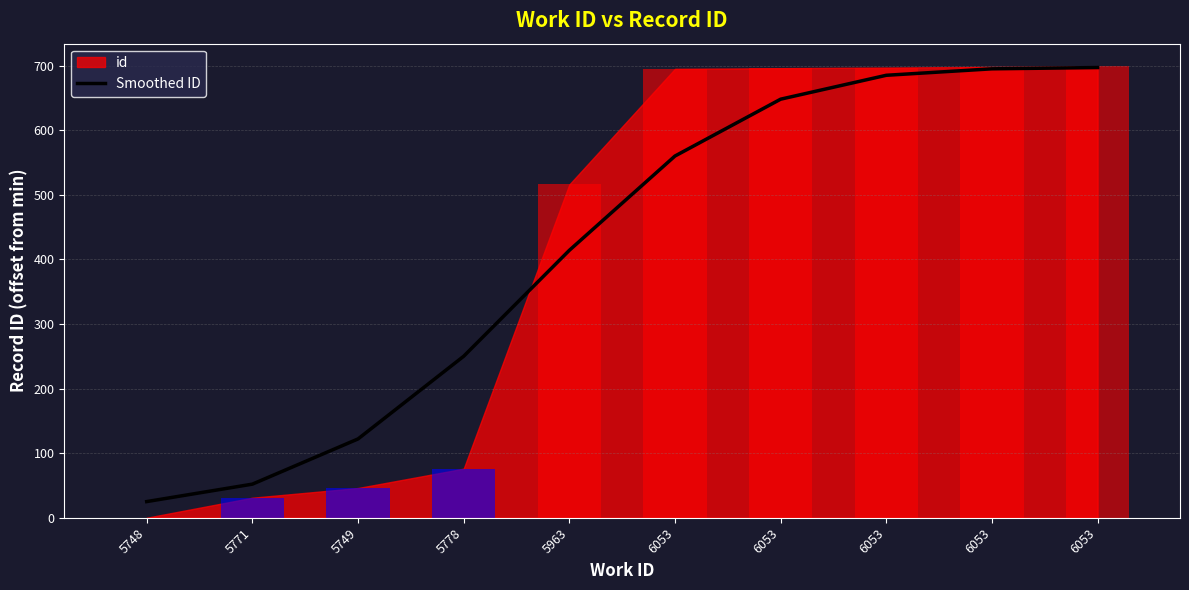

What value does the data have at 6053?

648